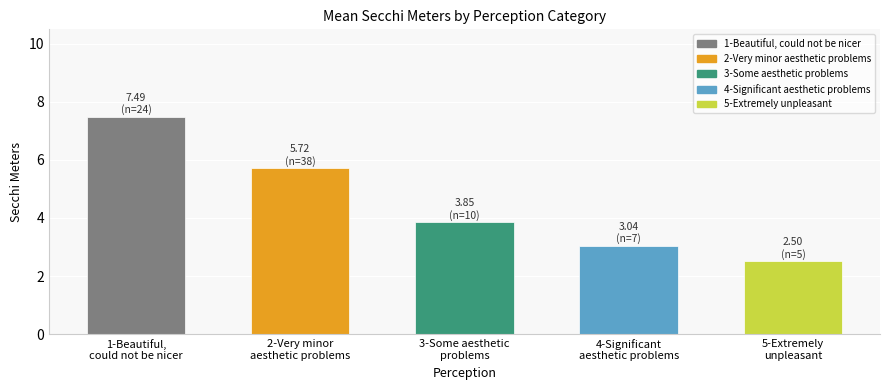

Reading left to right, extract all data points from this chart.

1-Beautiful,
could not be nicer=7.5	2-Very minor
aesthetic problems=5.7	3-Some aesthetic
problems=3.9	4-Significant
aesthetic problems=3.0	5-Extremely
unpleasant=2.5